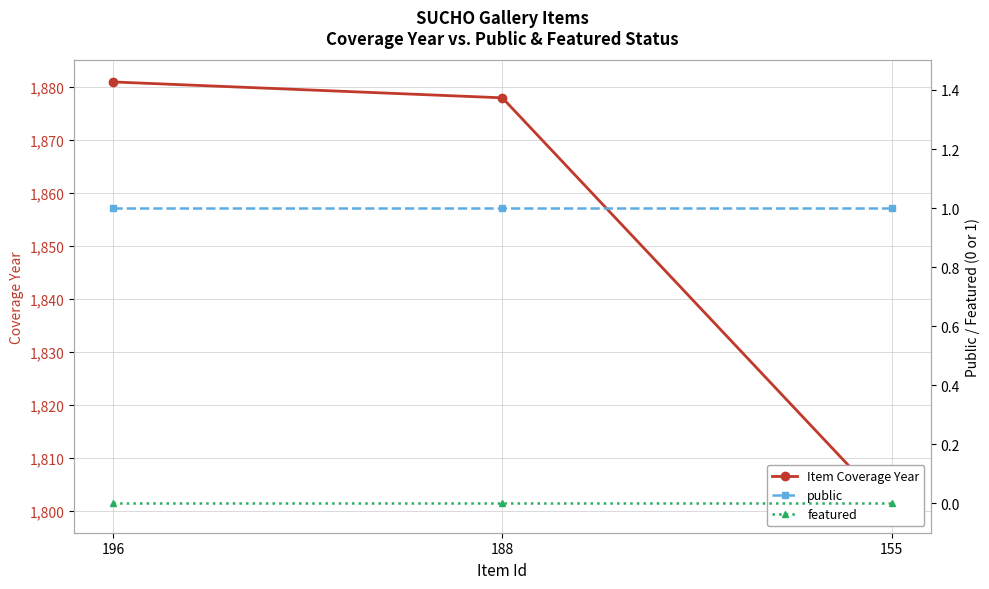

Which category has the highest value across all series?

196